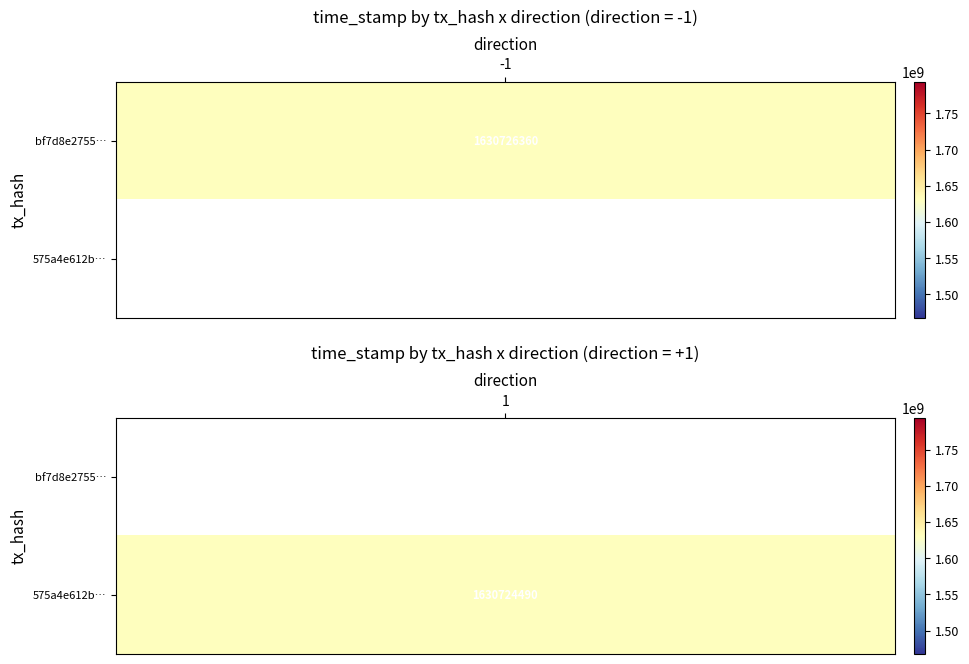

What is the sum of all 575a4e612b7182f0cc998a0abda29c916cdfbaf values?

1630724491